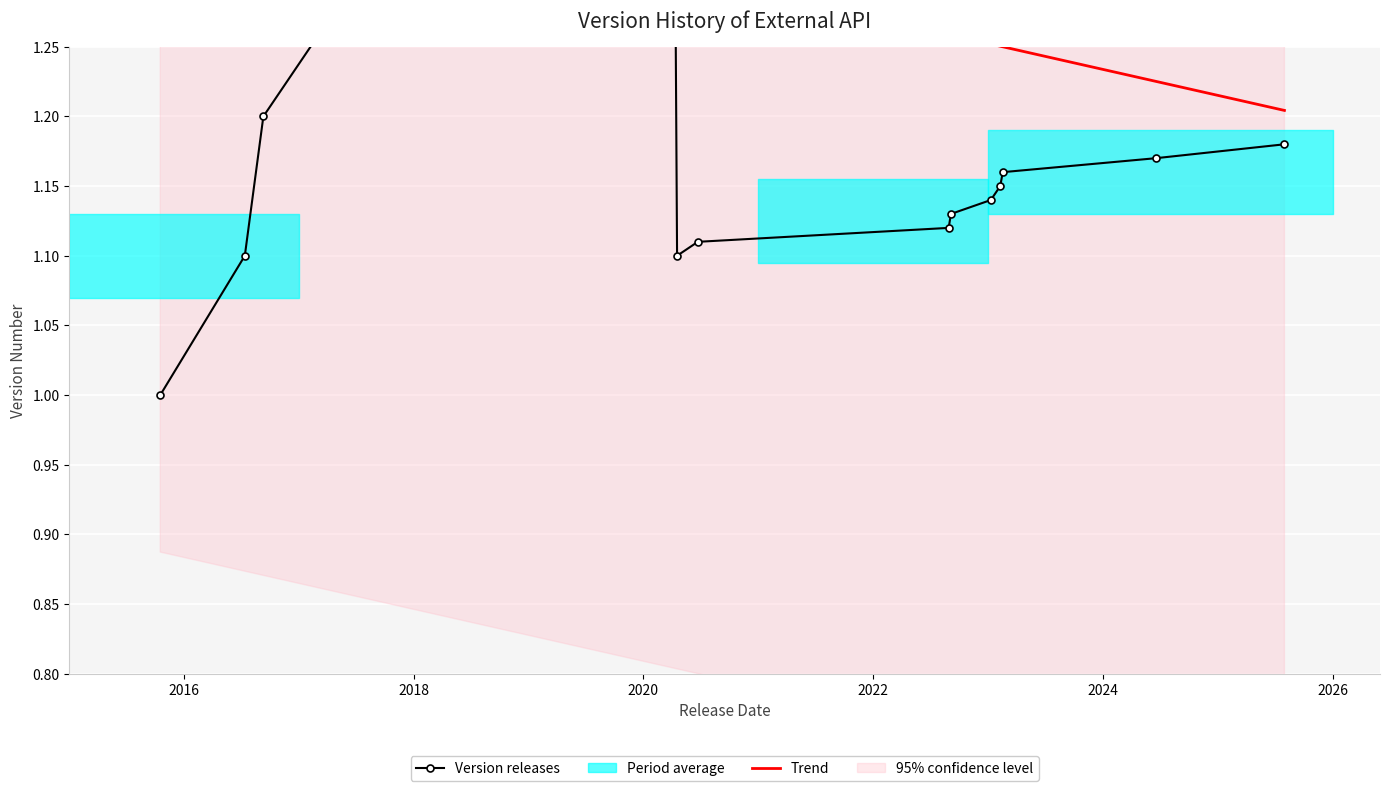

What is the difference between the highest and lowest values at 2020?

0.1